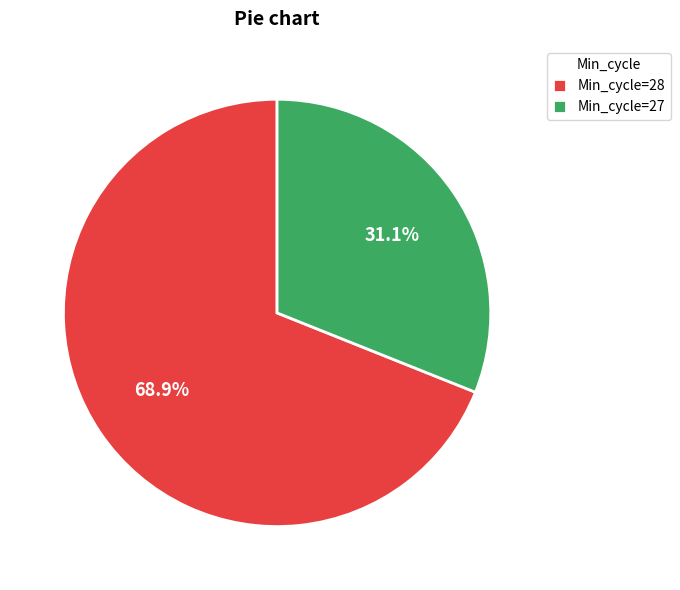

Between Min_cycle=27 and Min_cycle=28, which is larger?

Min_cycle=28